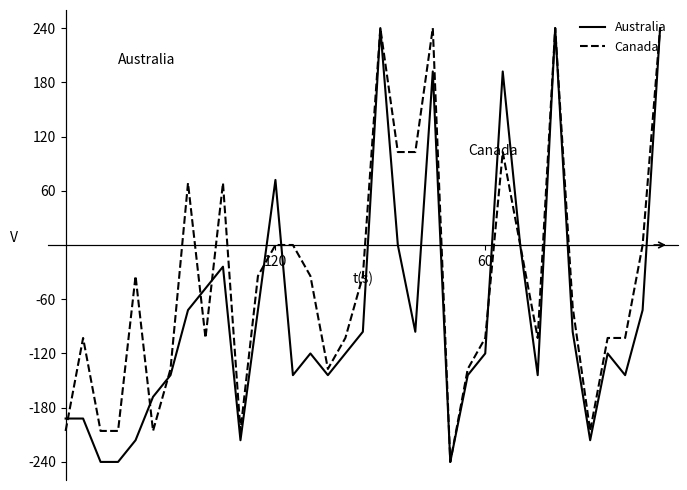

What is the minimum value shown in the chart?

-240.0